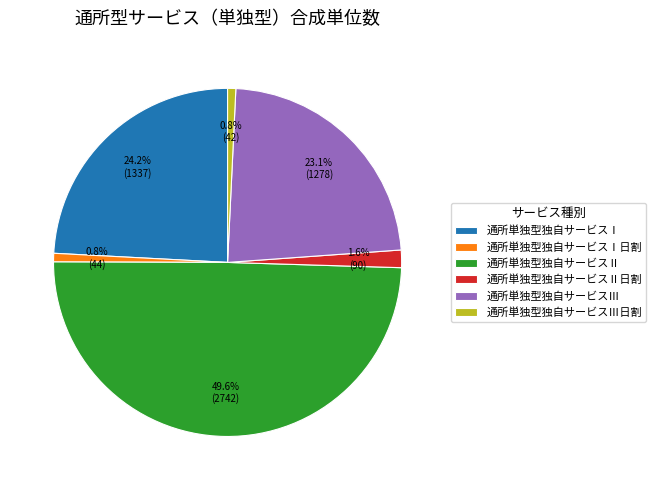

Between 通所単独型独自サービスⅡ and 通所単独型独自サービスⅠ日割, which is larger?

通所単独型独自サービスⅡ